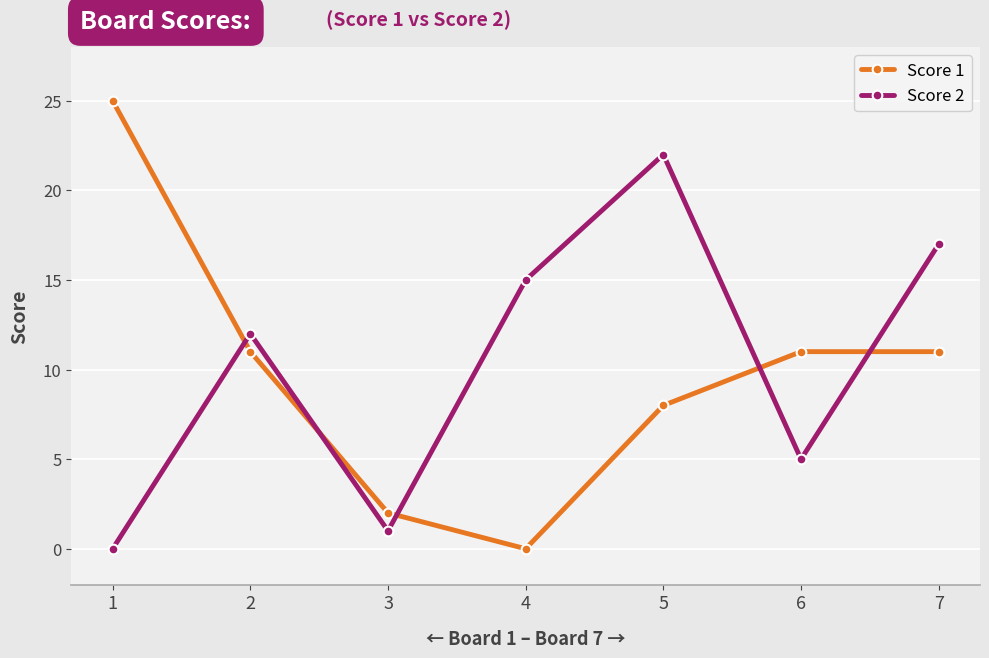

Reading left to right, extract all data points from this chart.

Score 1: 25	11	2	0	8	11	11
Score 2: 0	12	1	15	22	5	17